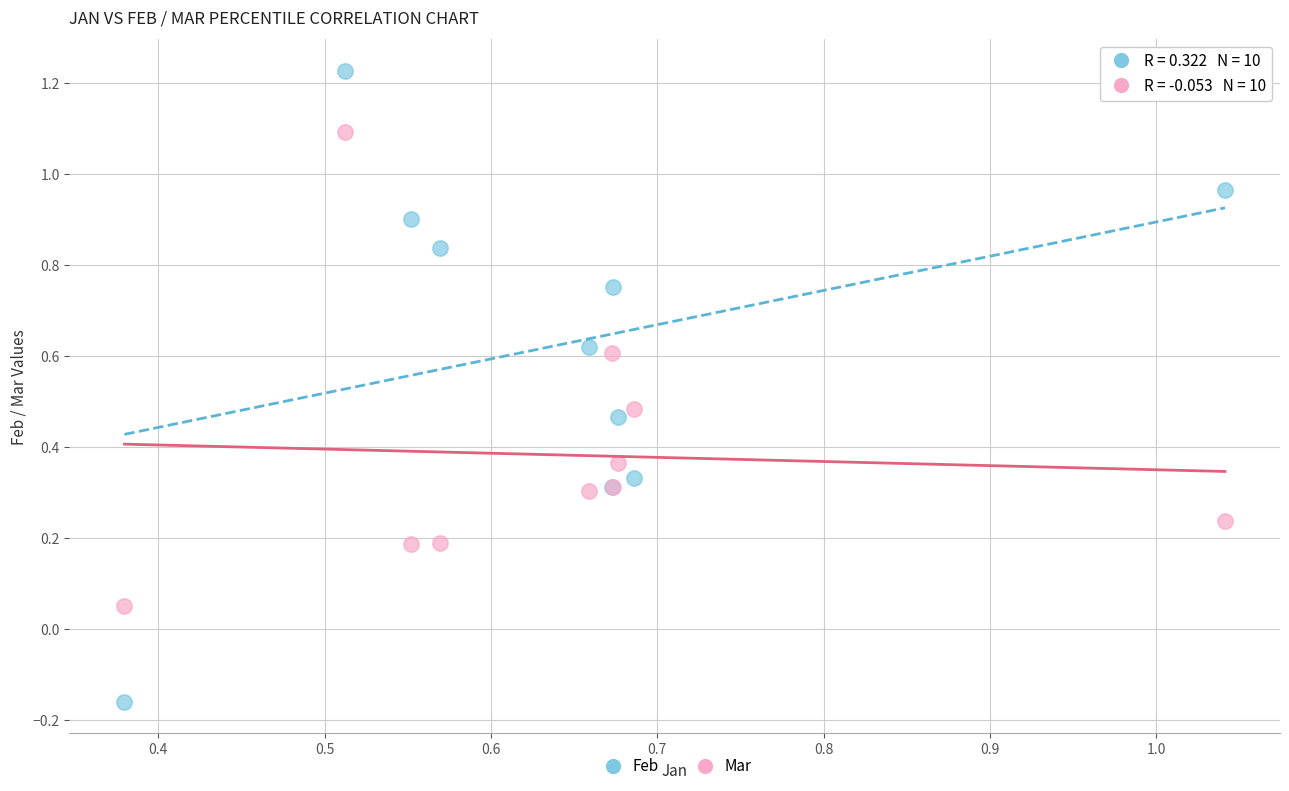

Which series has the largest Y range (max minus min)?

Feb